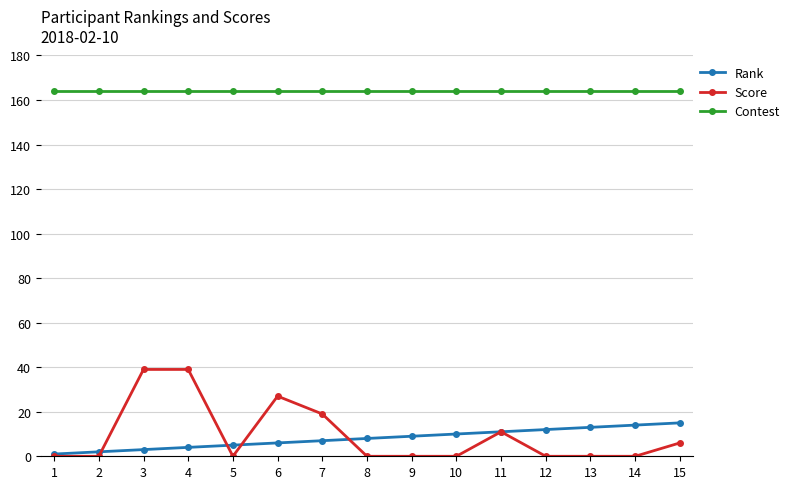

True or false: Rank and Contest intersect in this chart.

False